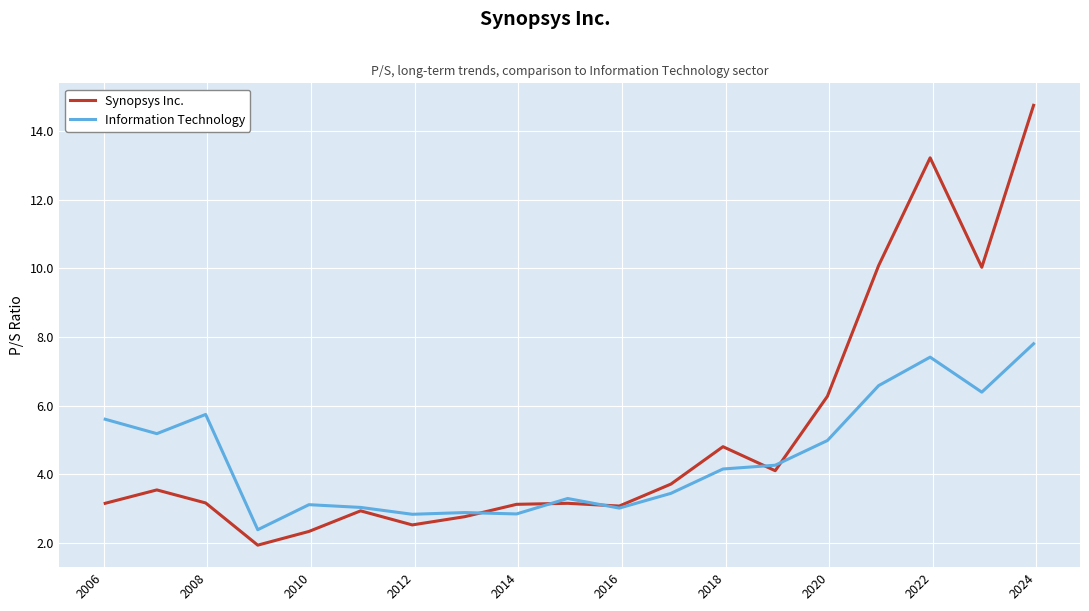

Which series has the largest total across all categories?

Synopsys Inc.